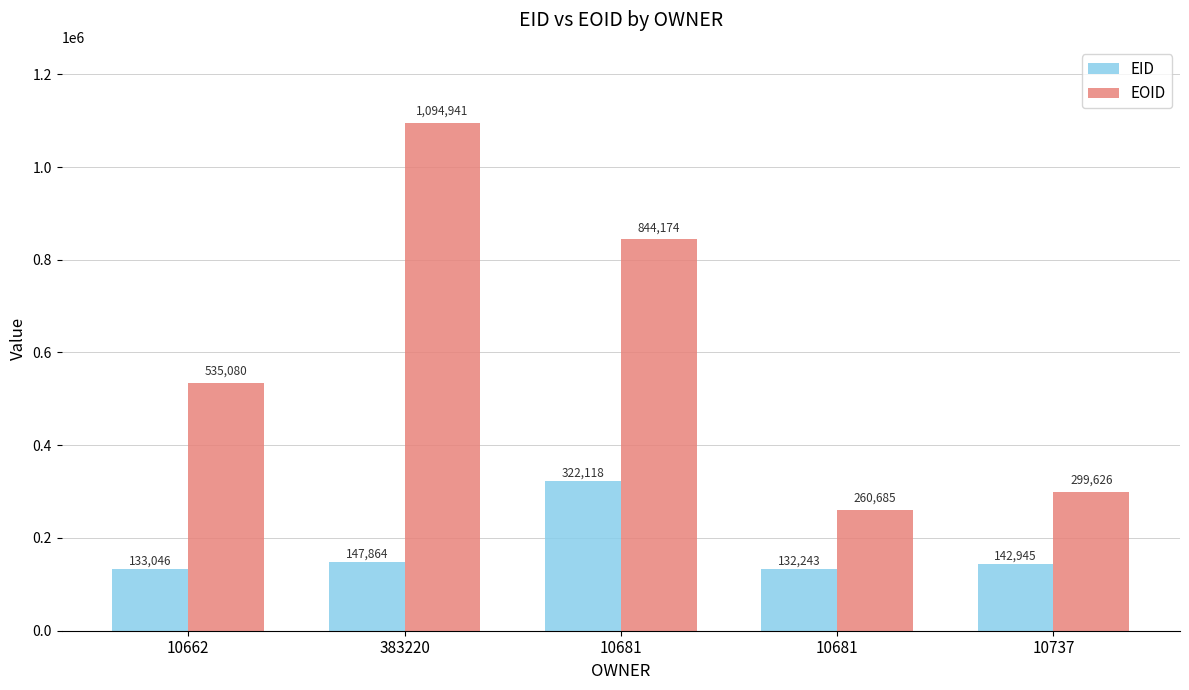

What is the total value across all series at 10681?

1166292